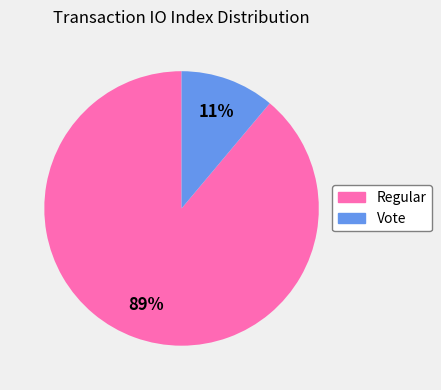

Is it true that Regular is 89% of the pie?

True